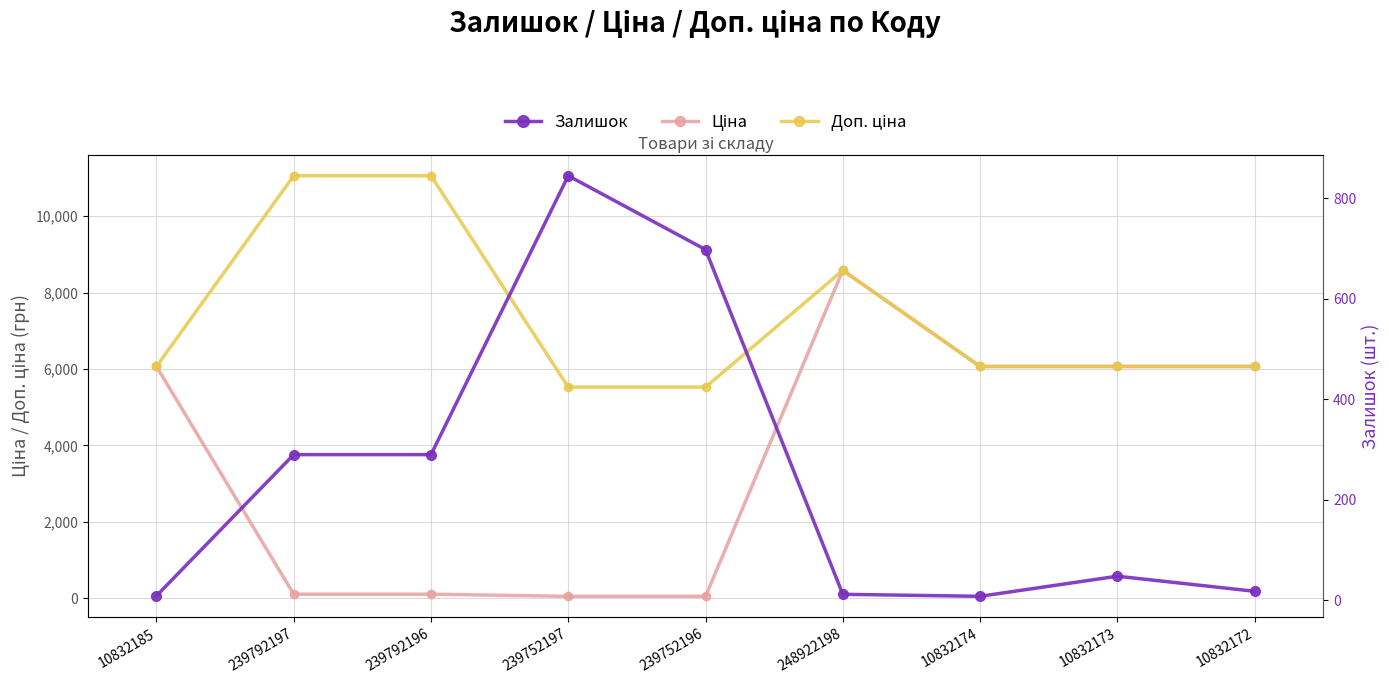

What is the approximate value of Ціна at 10832185?

6067.2